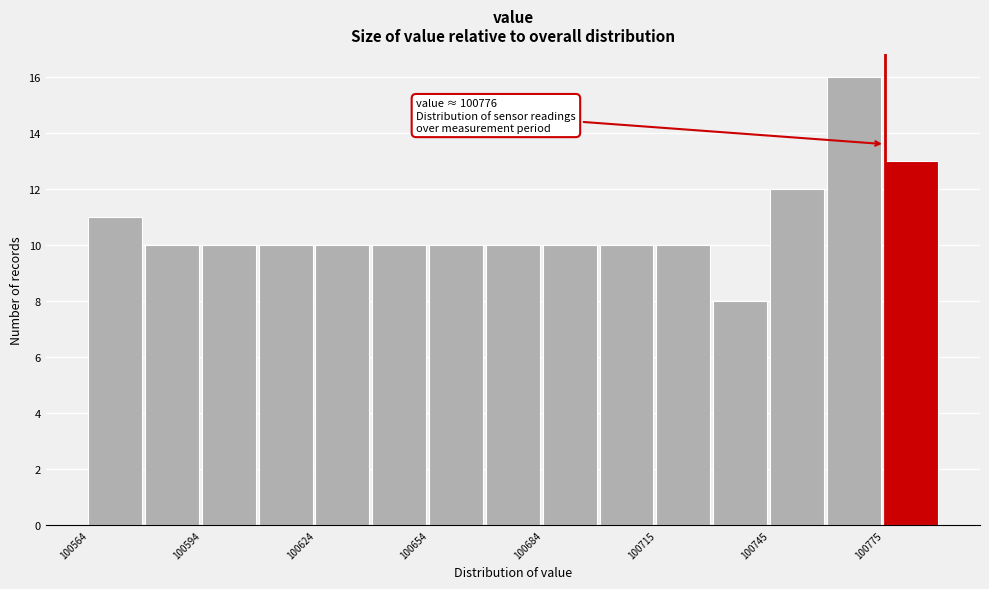

Read against the x-axis, roughly where is the centre of the tallest bar?

100770